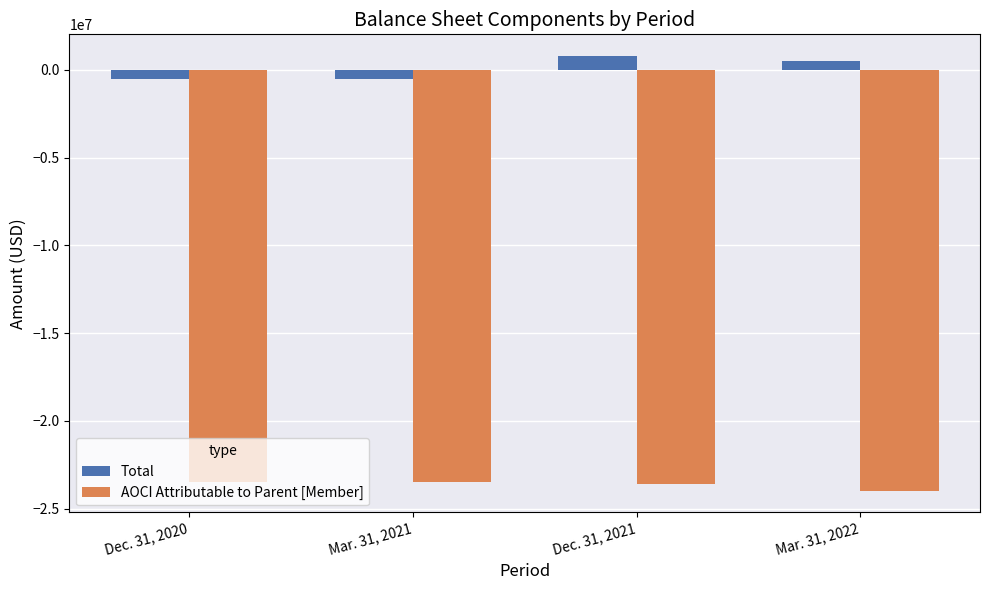

Which series has the largest total across all categories?

Total